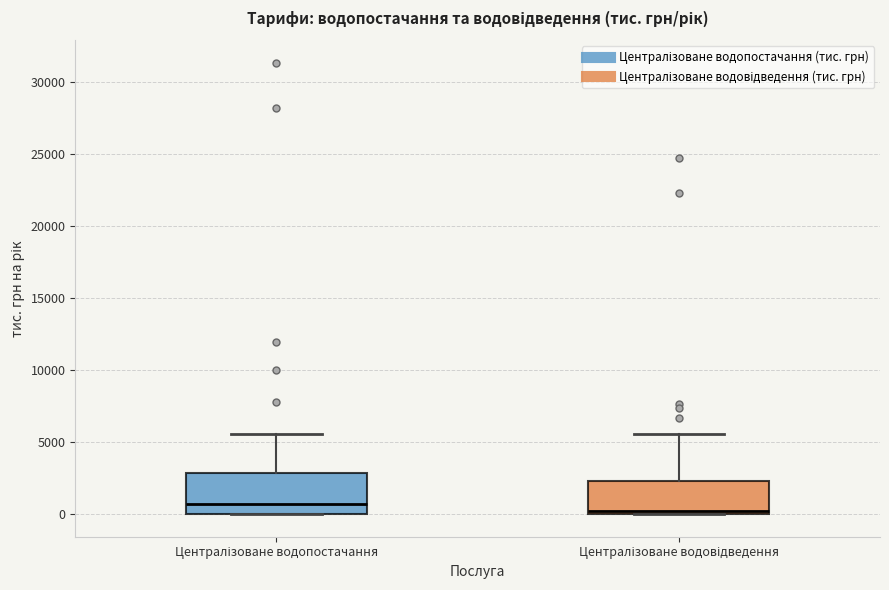

Reading left to right, transcribe this box plot: for each box, give where its median line is, the range the box spans, and where its two whiskers end, as read against the y-axis. The values are not printed on the chart, so give them approximately, as read against the axis.

Централізоване водопостачання: median 500, box 0 to 3000, whiskers 0 to 5500
Централізоване водовідведення: median 0 (just above the box's lower edge), box 0 to 2500, whiskers 0 to 5500